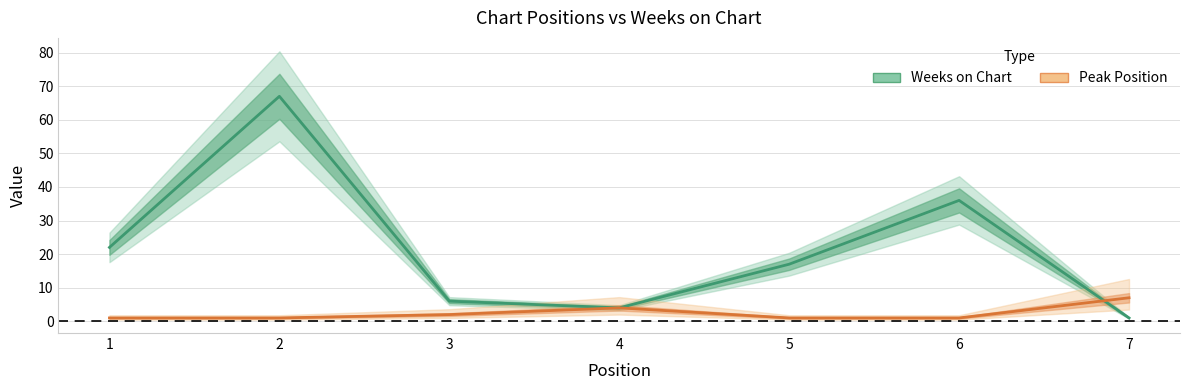

True or false: Peak Position has a value of 1 at 6.

True